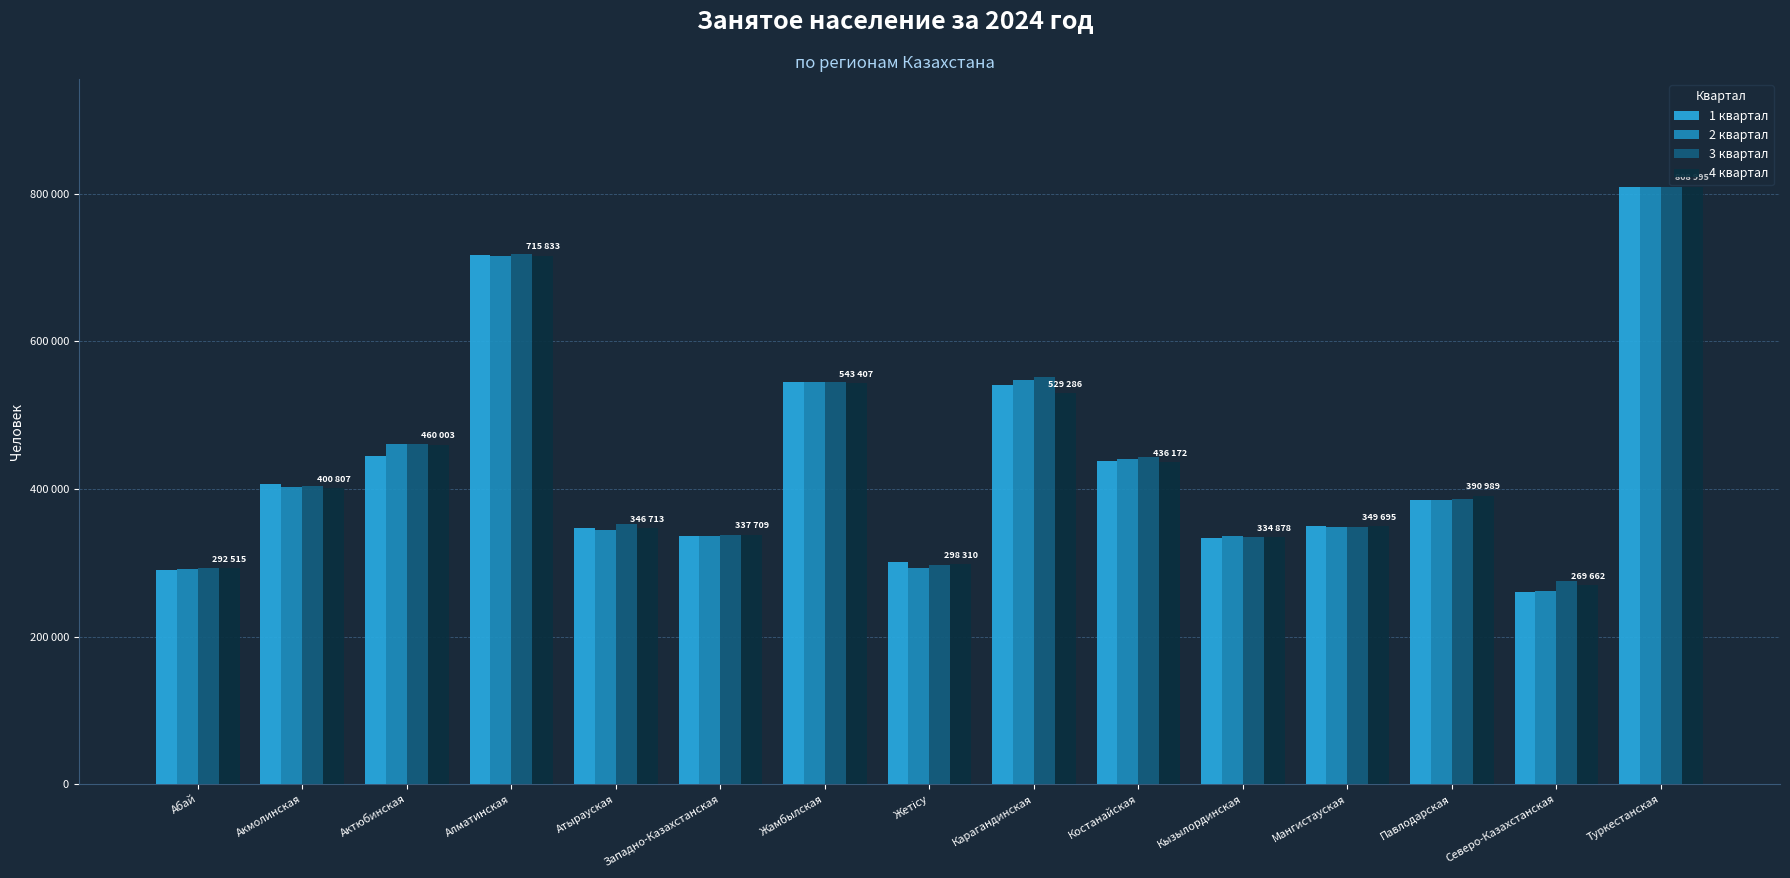

What are all the series names shown in the legend?

1 квартал, 2 квартал, 3 квартал, 4 квартал